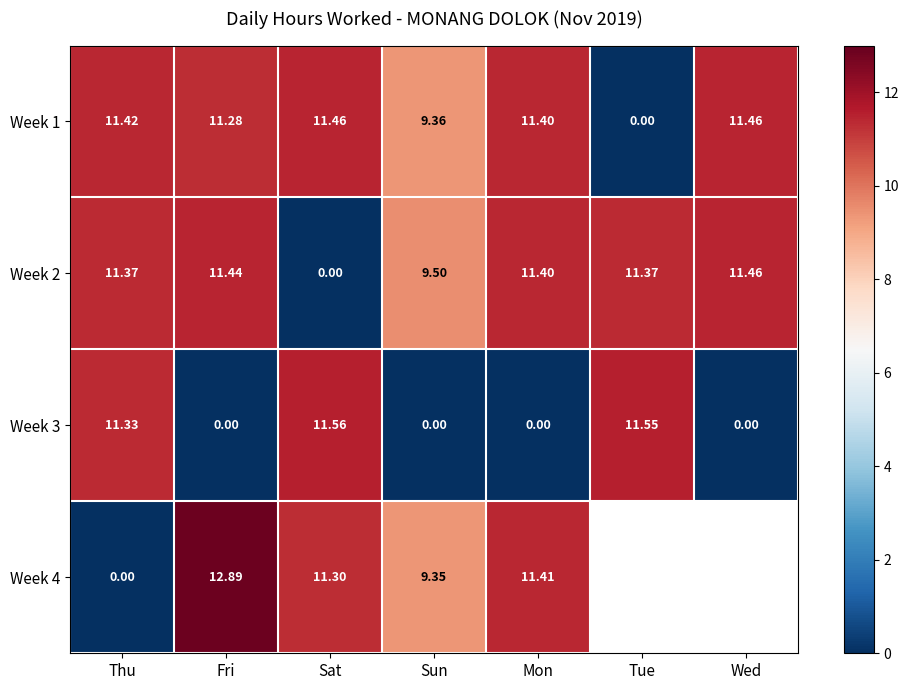

What is the sum of the Week 2 values at Mon and Sun?

20.9